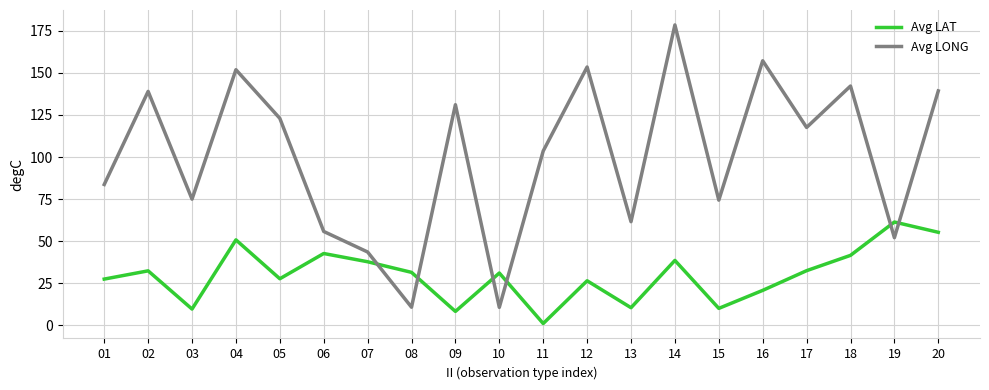

At which category does Avg LONG reach its first local valley?

03